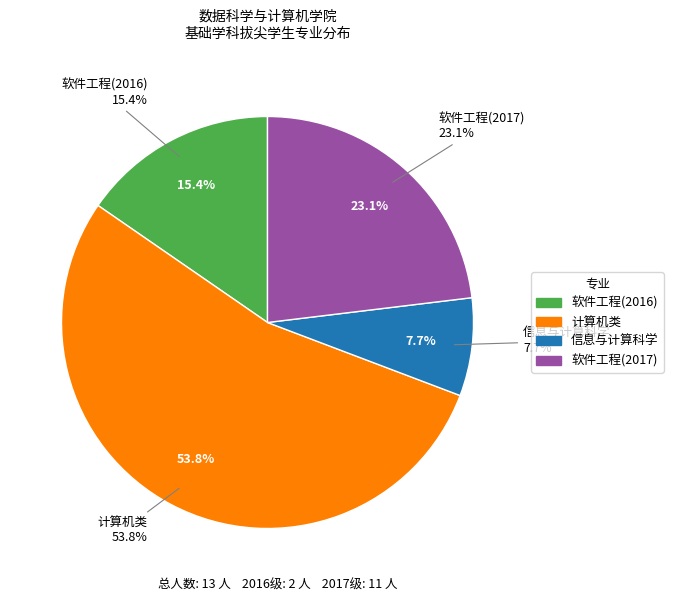

Rank the categories by value from highest to lowest.

计算机类, 软件工程(2017), 软件工程, 信息与计算科学